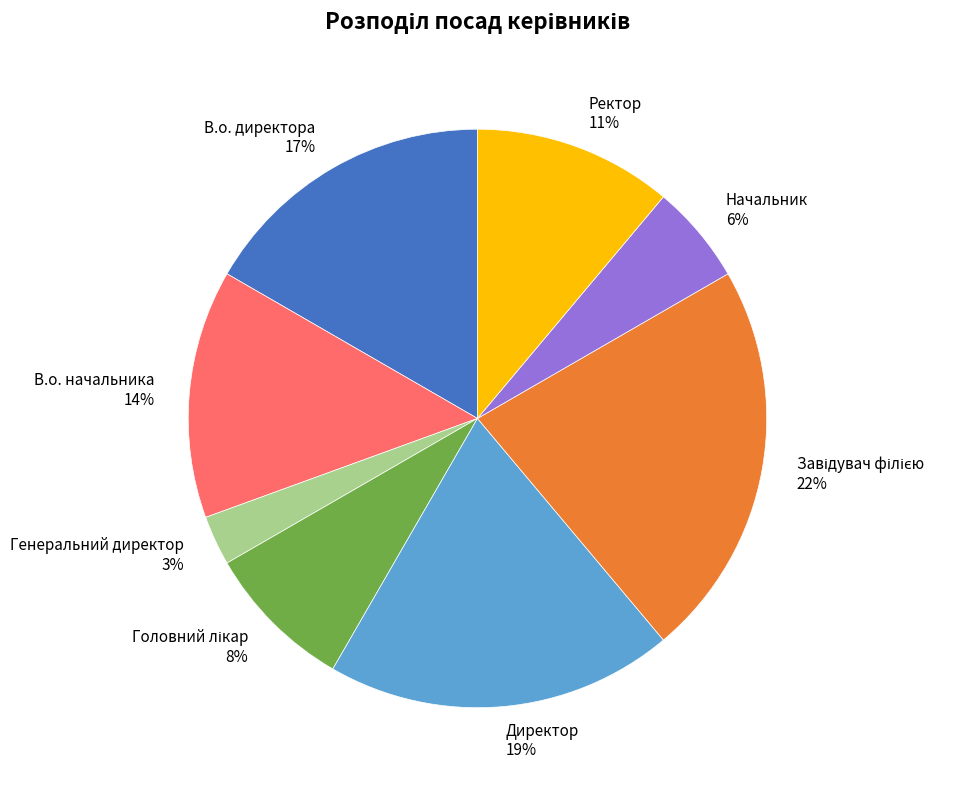

To the nearest percent, what is the difference between the largest and smallest slice percentages?

19%